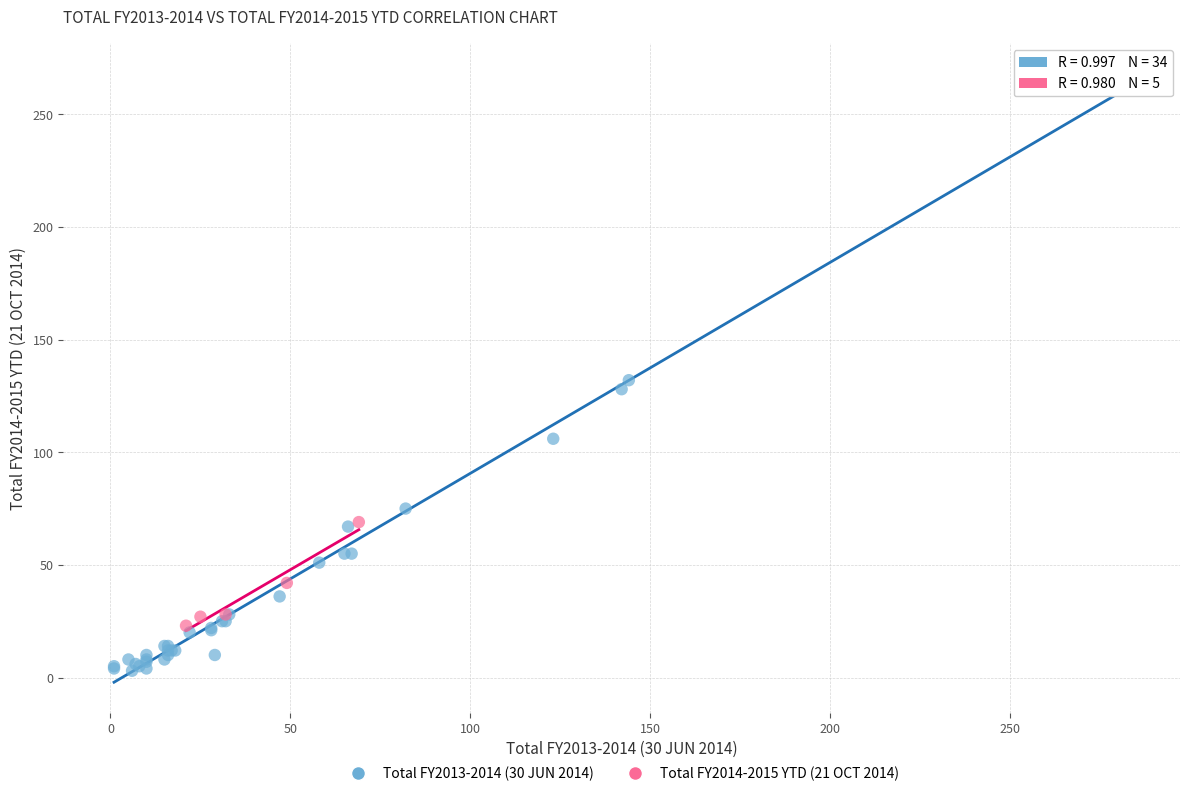

Which series contains the highest Y value?

Total FY2013-2014 (30 JUN 2014)